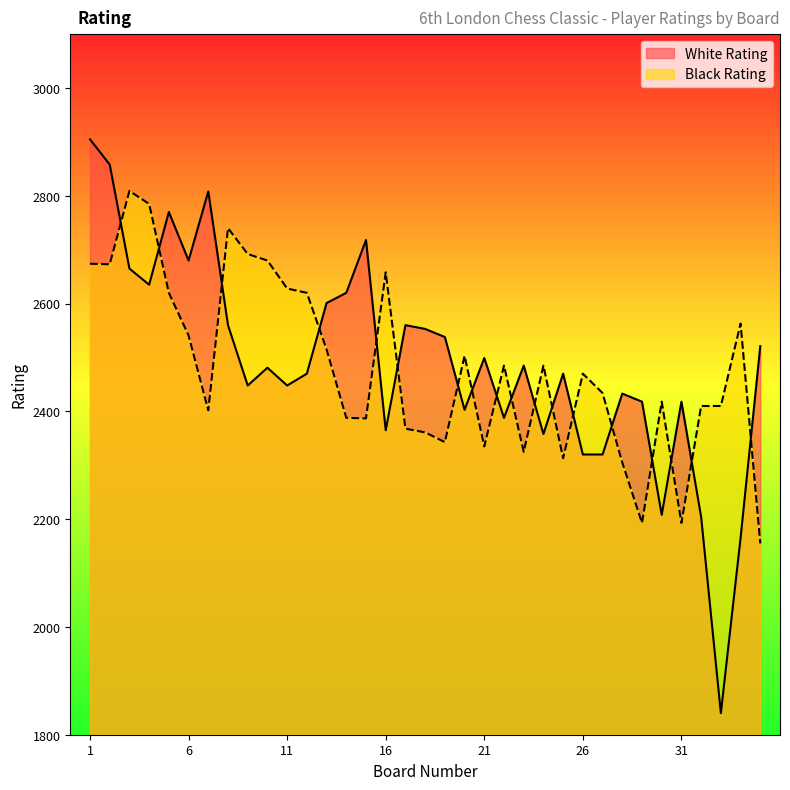

At which label does White Rating first exceed 2481?

1